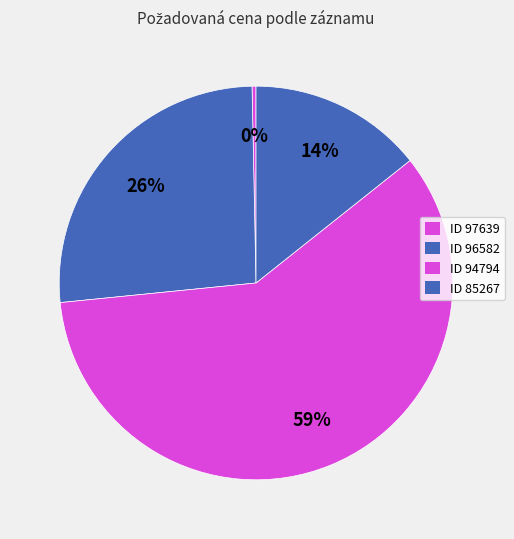

How many slices are in this pie chart?

4